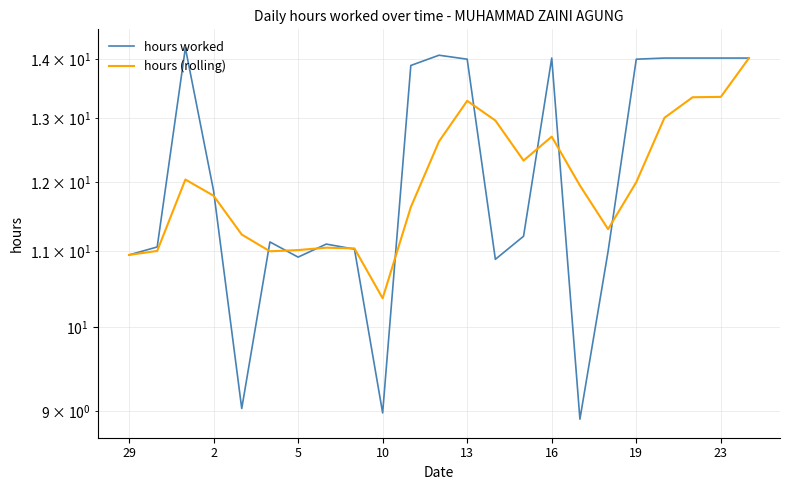

How many lines are shown in the chart?

2